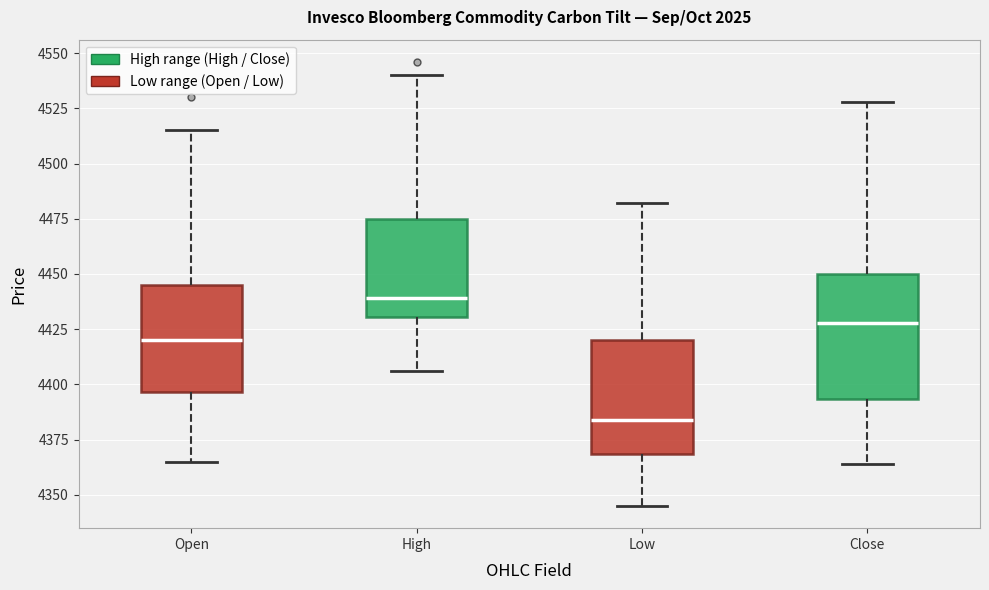

Where does the median line of the box for Close sit on the y-axis? The values are not printed on the chart, so give them approximately, as read against the axis.

4430